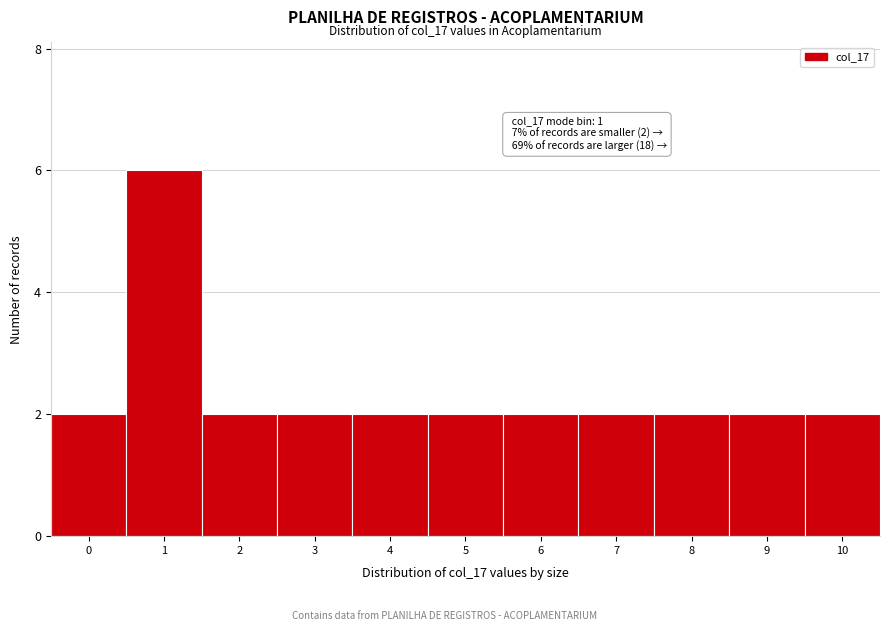

Reading left to right, transcribe all the data shown in this chart.

0=2	1=6	2=2	3=2	4=2	5=2	6=2	7=2	8=2	9=2	10=2